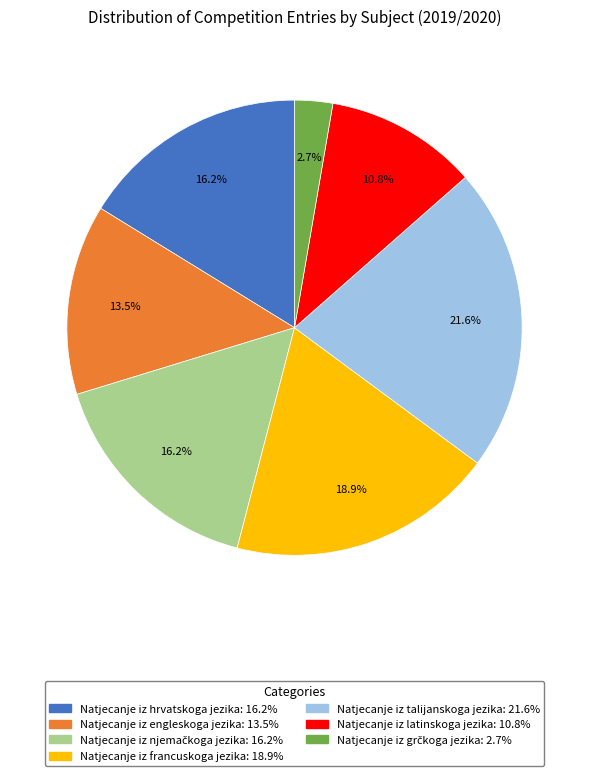

Is it true that Natjecanje iz latinskoga jezika is 25% of the pie?

False